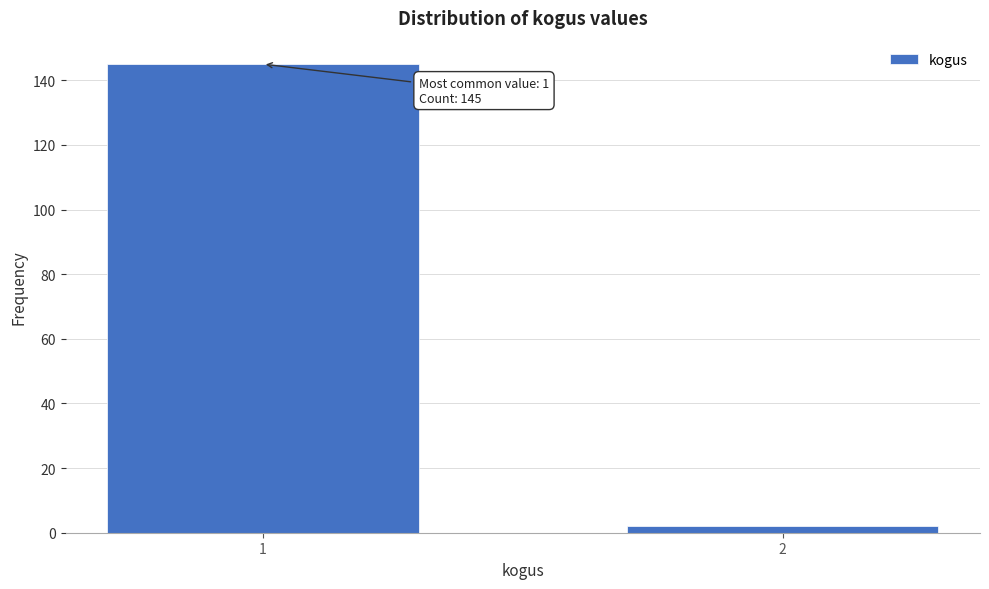

Reading right to left, transcribe all the data shown in this chart.

2	145